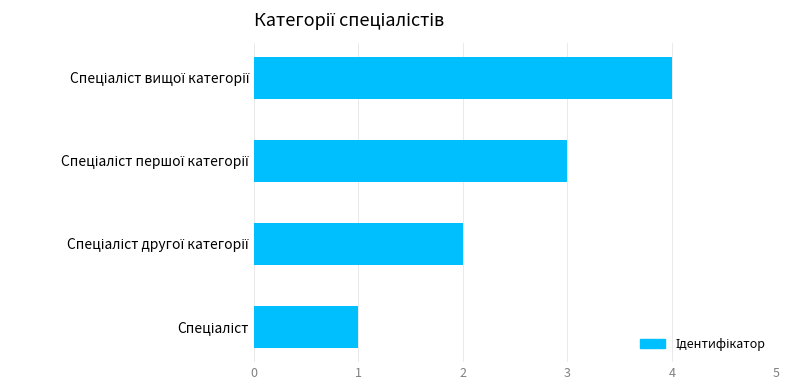

What is the maximum value shown in the chart?

4